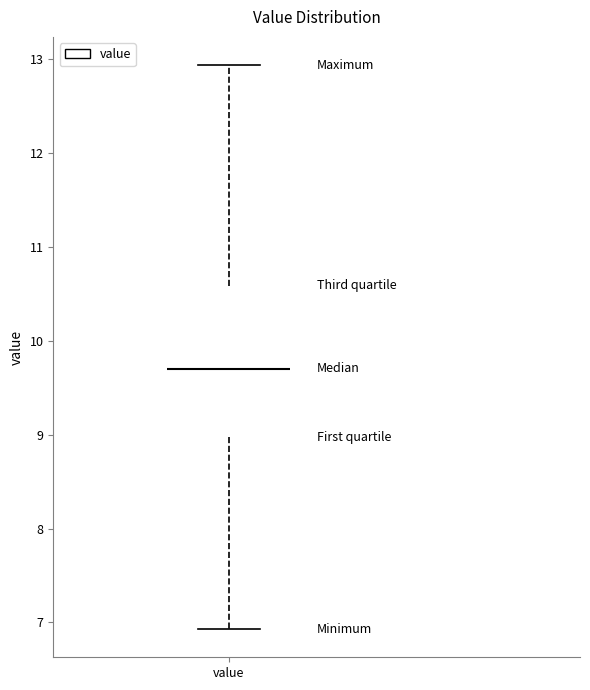

Where is the lower edge of the box for value on the y-axis? The values are not printed on the chart, so give them approximately, as read against the axis.

9.0